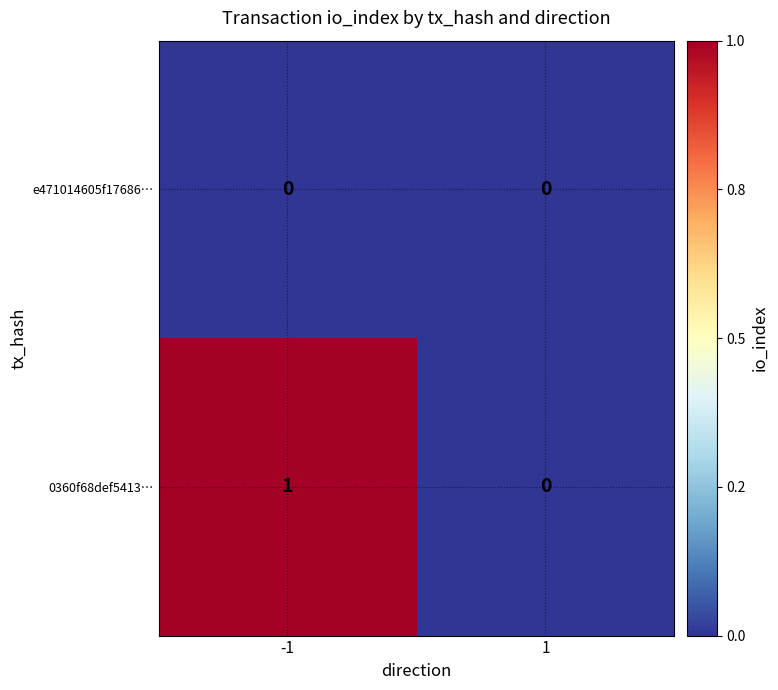

Is the value of 0360f68def5413… at -1 greater than the value of e471014605f17686… at 1?

Yes